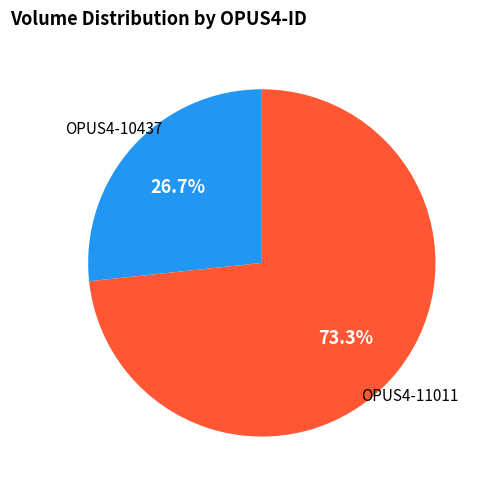

True or false: OPUS4-11011 accounts for 73% of the total.

True